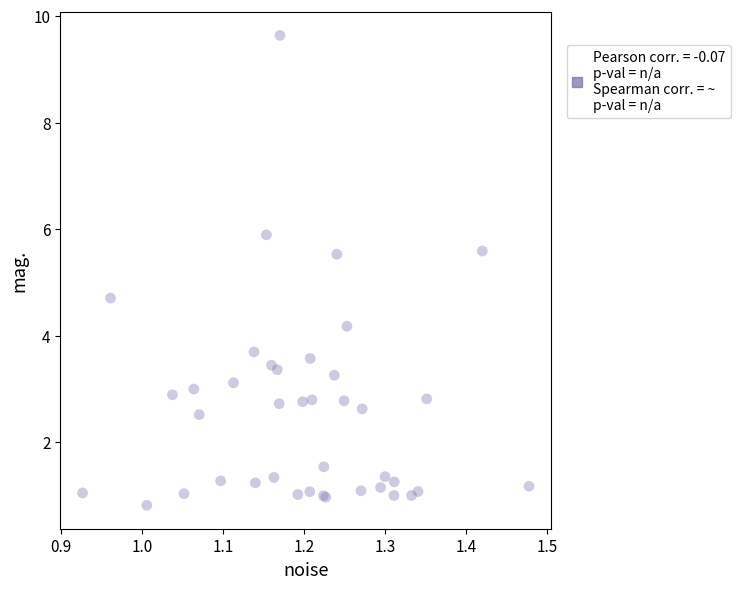

What Y value in the scatter plot is closest to 5?

4.7